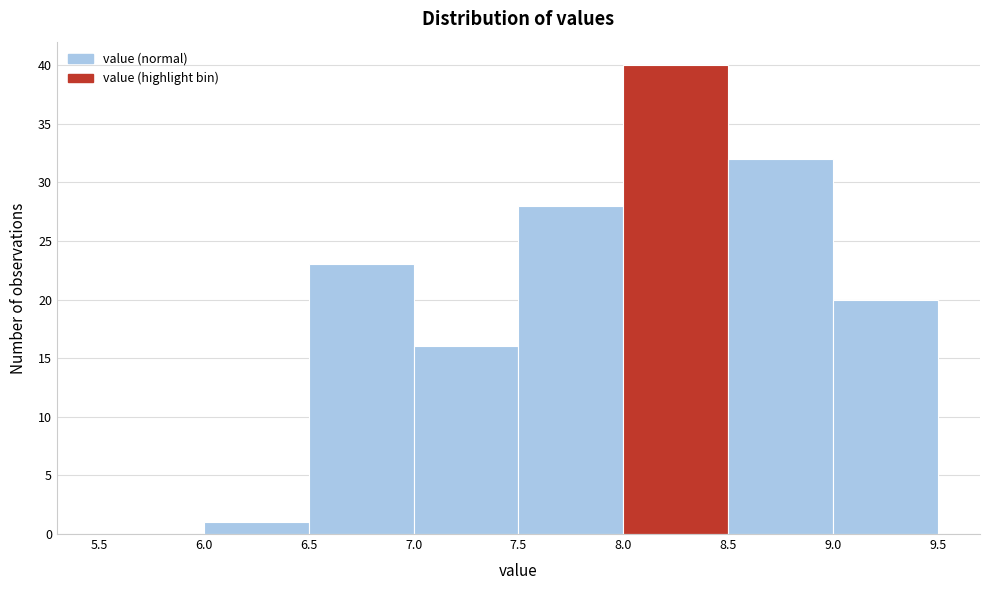

Over which range of the x-axis is the bar tallest?

8.0 to 8.5